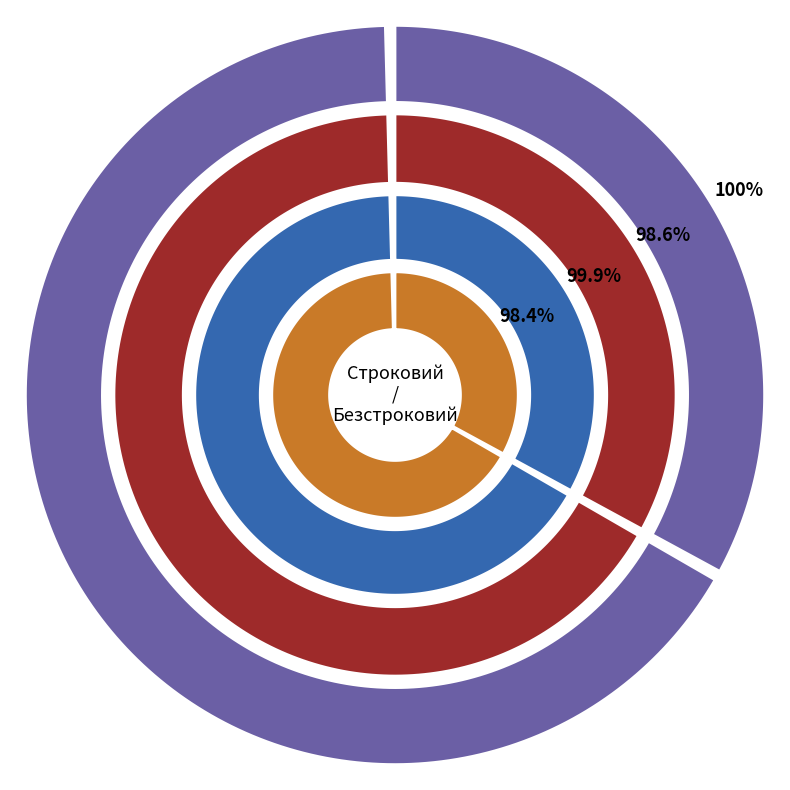

To the nearest percent, what is the average slice percentage?

50%